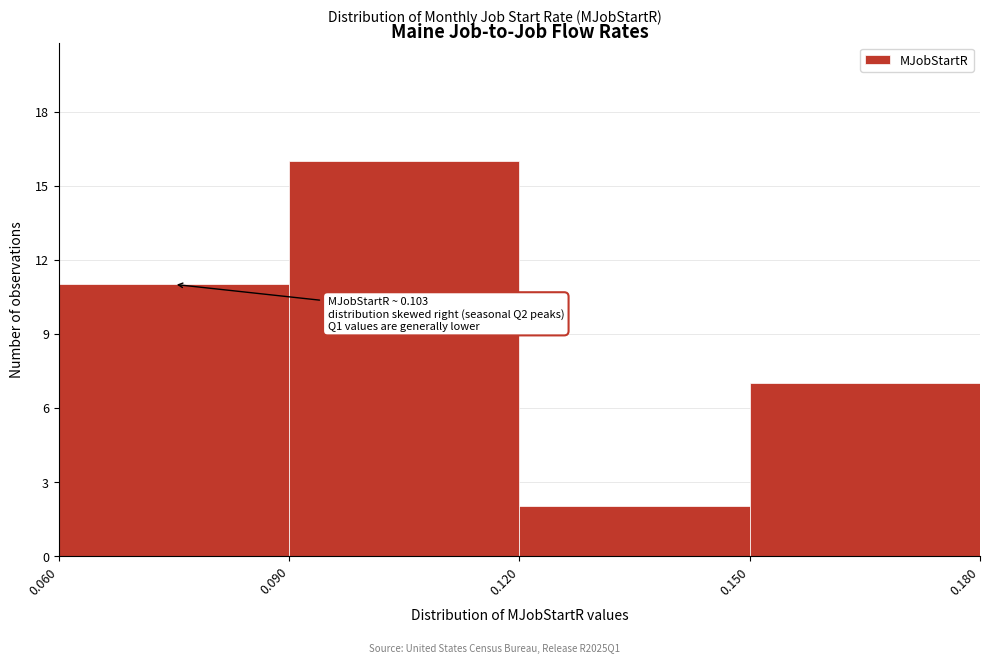

Over which range of the x-axis is the bar tallest?

0.090 to 0.120